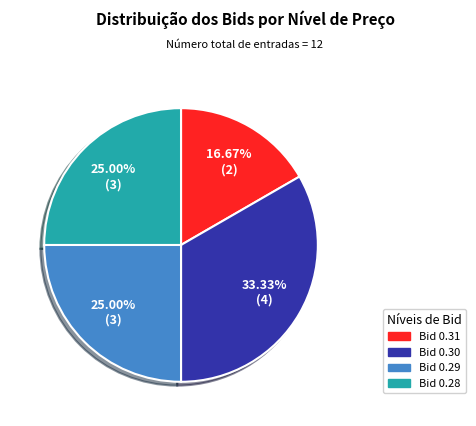

Does any single category account for the majority?

No